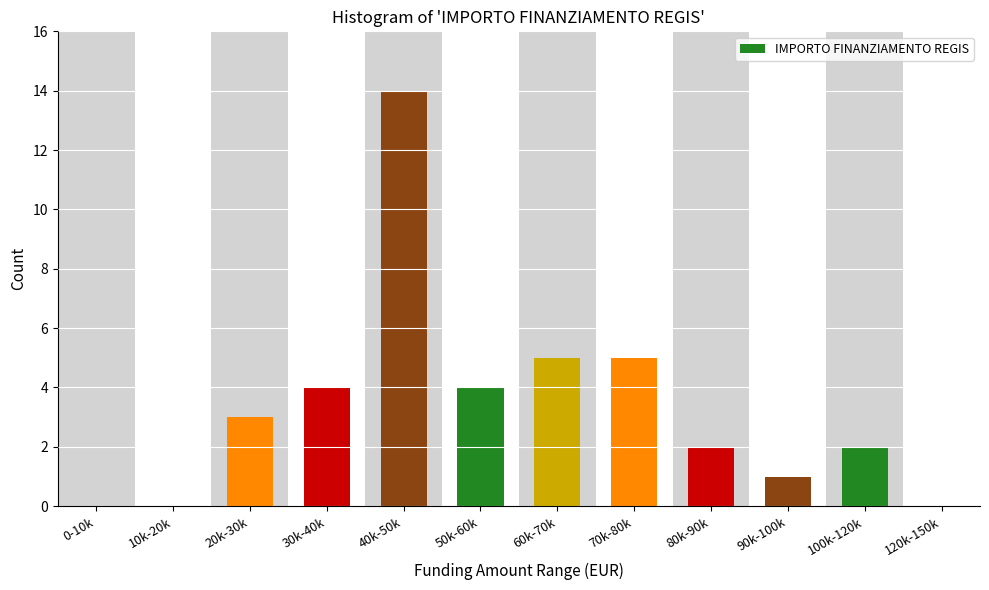

Reading right to left, extract all data points from this chart.

120k-150k=0	100k-120k=2	90k-100k=1	80k-90k=2	70k-80k=5	60k-70k=5	50k-60k=4	40k-50k=14	30k-40k=4	20k-30k=3	10k-20k=0	0-10k=0